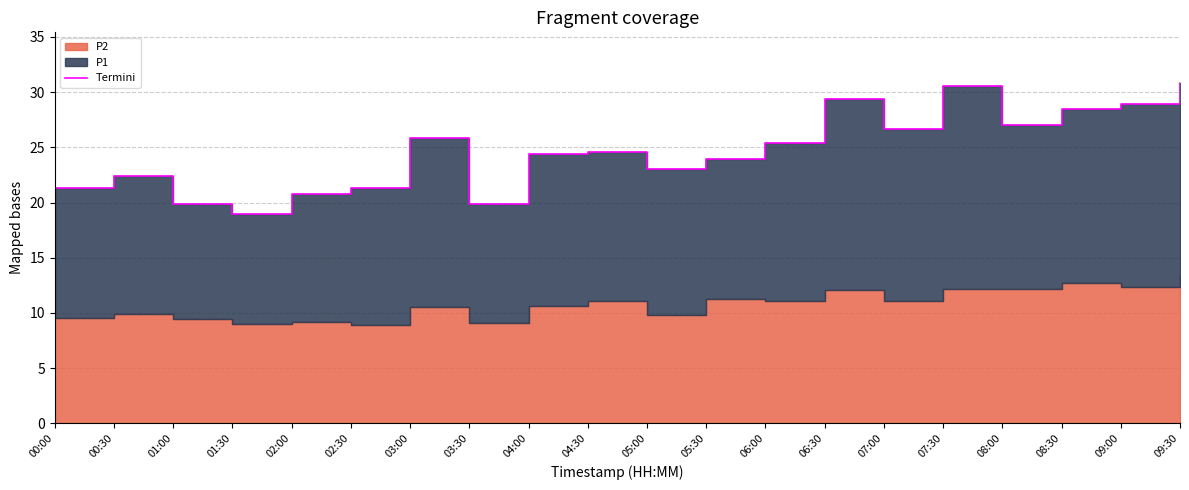

Reading left to right, what are all the values shown in this chart?

00:00=21.3	00:30=22.4	01:00=19.9	01:30=19.0	02:00=20.7	02:30=21.3	03:00=25.9	03:30=19.9	04:00=24.4	04:30=24.6	05:00=23.0	05:30=23.9	06:00=25.4	06:30=29.4	07:00=26.6	07:30=30.6	08:00=27.0	08:30=28.5	09:00=29.0	09:30=30.8